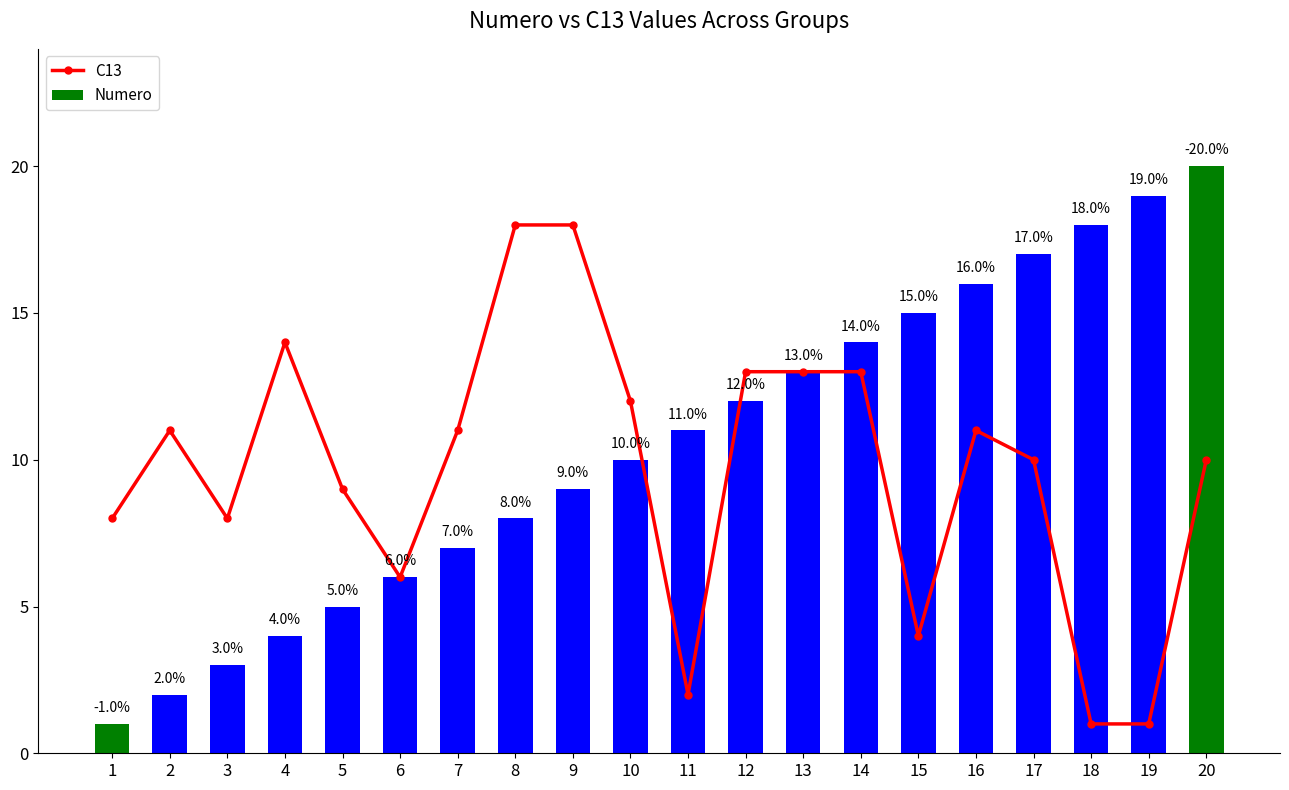

List the series in order of their overall mean, lowest first.

C13, Numero